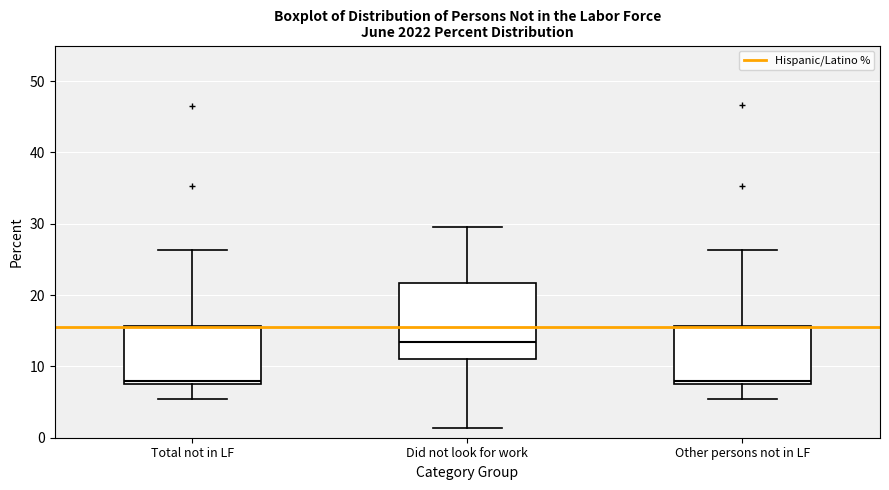

Where is the lower edge of the box for Did not look for work on the y-axis? The values are not printed on the chart, so give them approximately, as read against the axis.

11